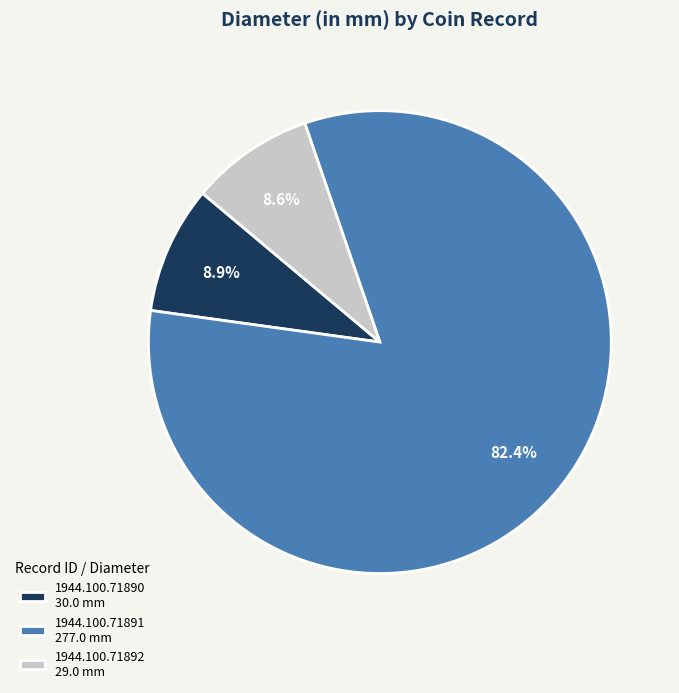

What percentage is the 1944.100.71890 slice, to the nearest percent?

9%